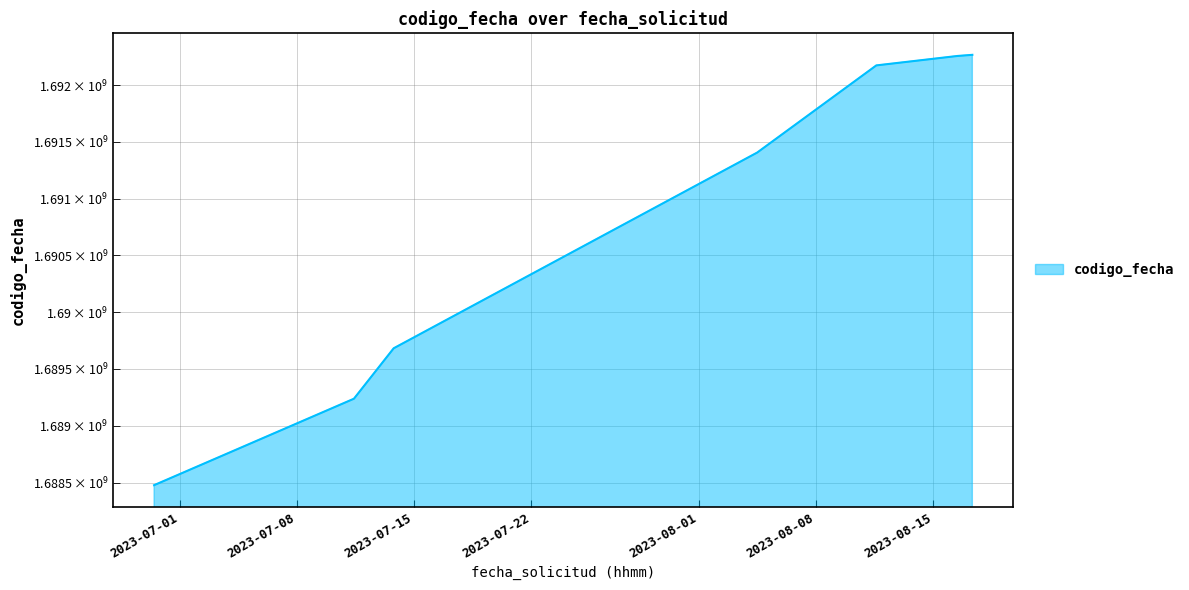

What is the ratio of the value at 2023-08-11 14:15:29 to the value at 2023-08-16 10:31:25?

1.0